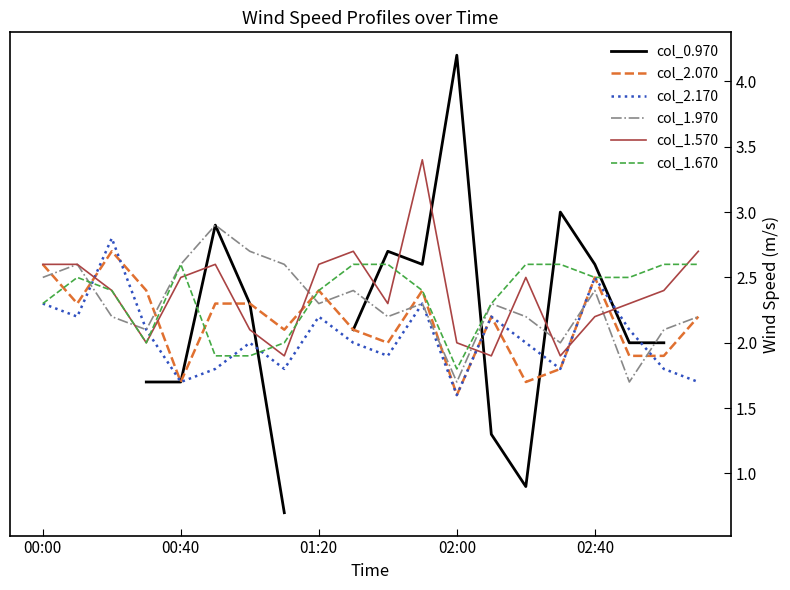

How many distinct data groups are displayed?

6